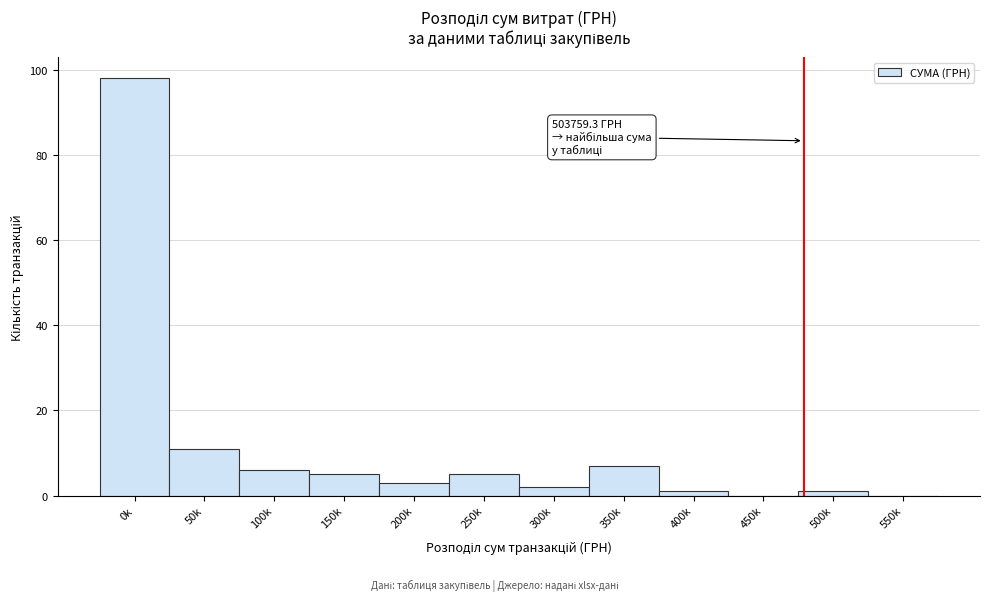

Reading left to right, extract all data points from this chart.

0k=98	50k=11	100k=6	150k=5	200k=3	250k=5	300k=2	350k=7	400k=1	450k=0	500k=1	550k=0